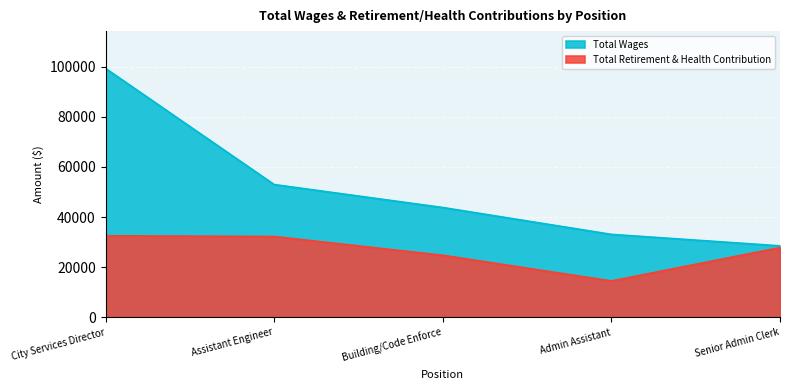

How many lines are shown in the chart?

2